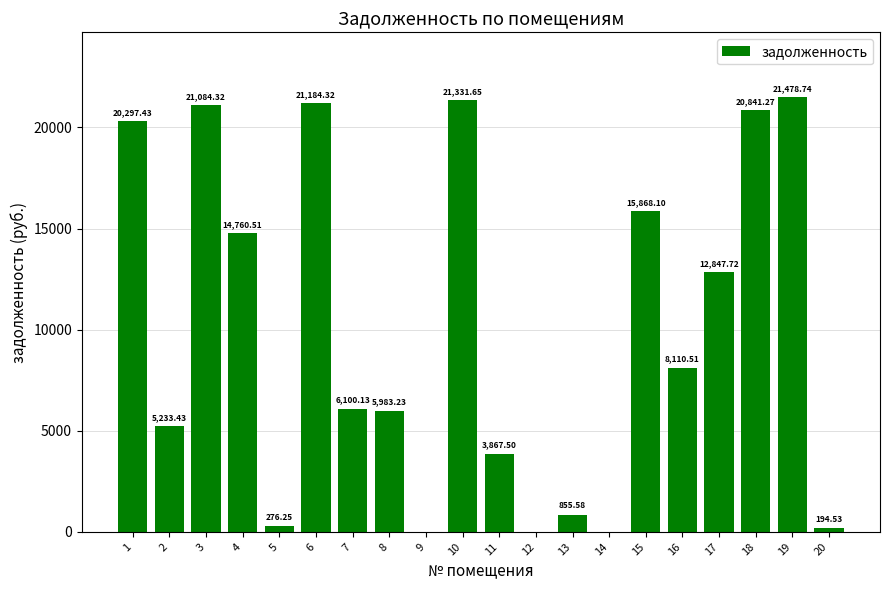

How many values are above zero?

17